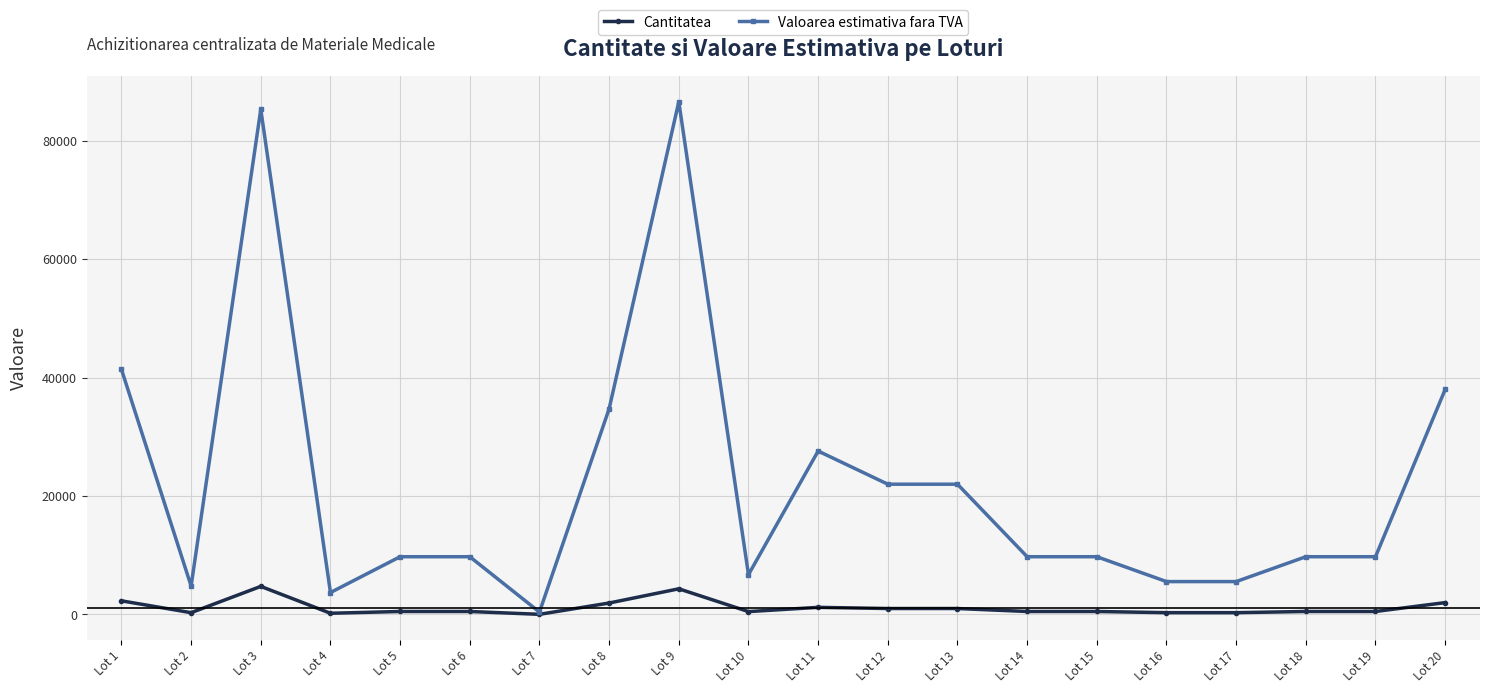

What is the maximum value for Cantitatea?

4740